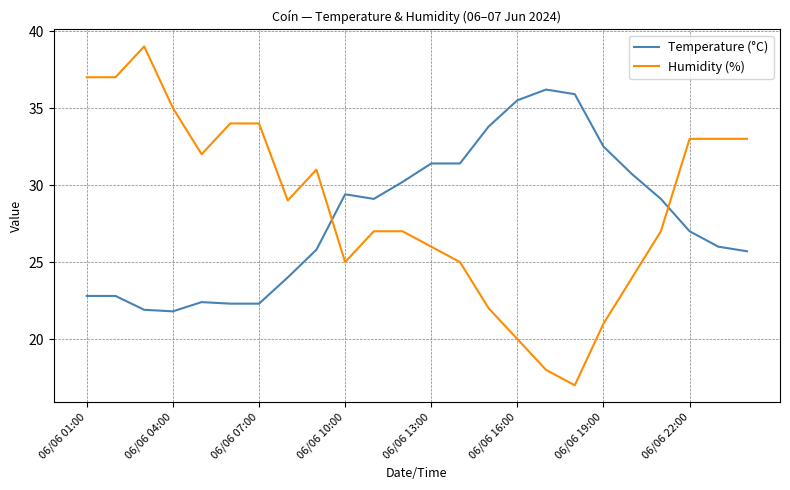

What are all the series names shown in the legend?

Temperature (°C), Humidity (%)